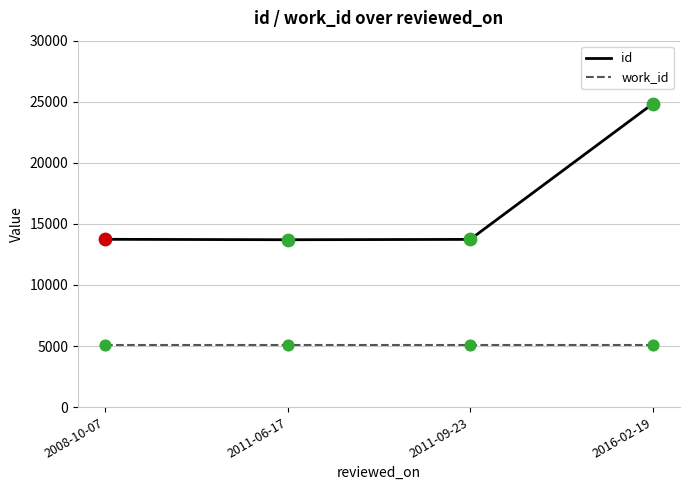

At how many categories does at least one series exceed 15141?

1